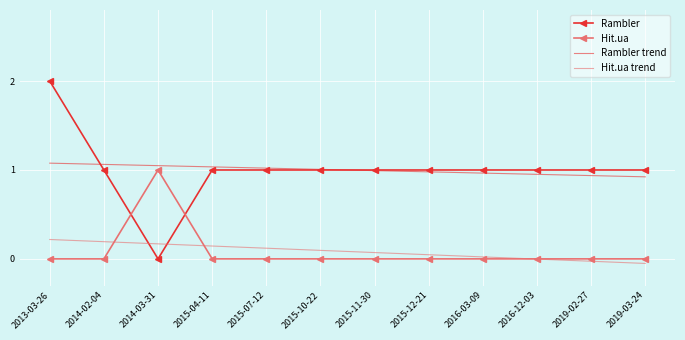

What position from the left is 2014-02-04?

2